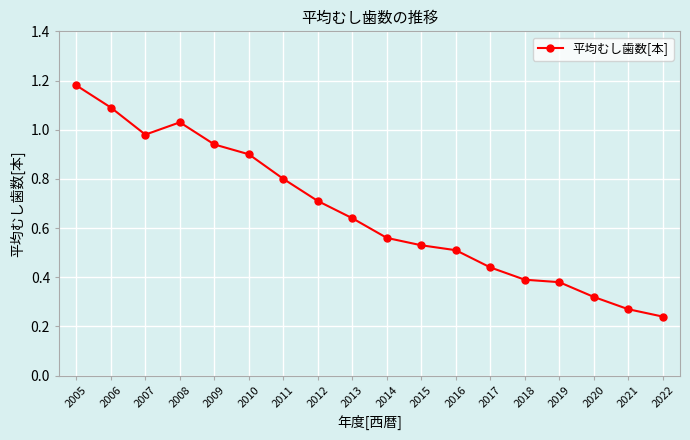

Where is the data nearest to the value 0?

2022